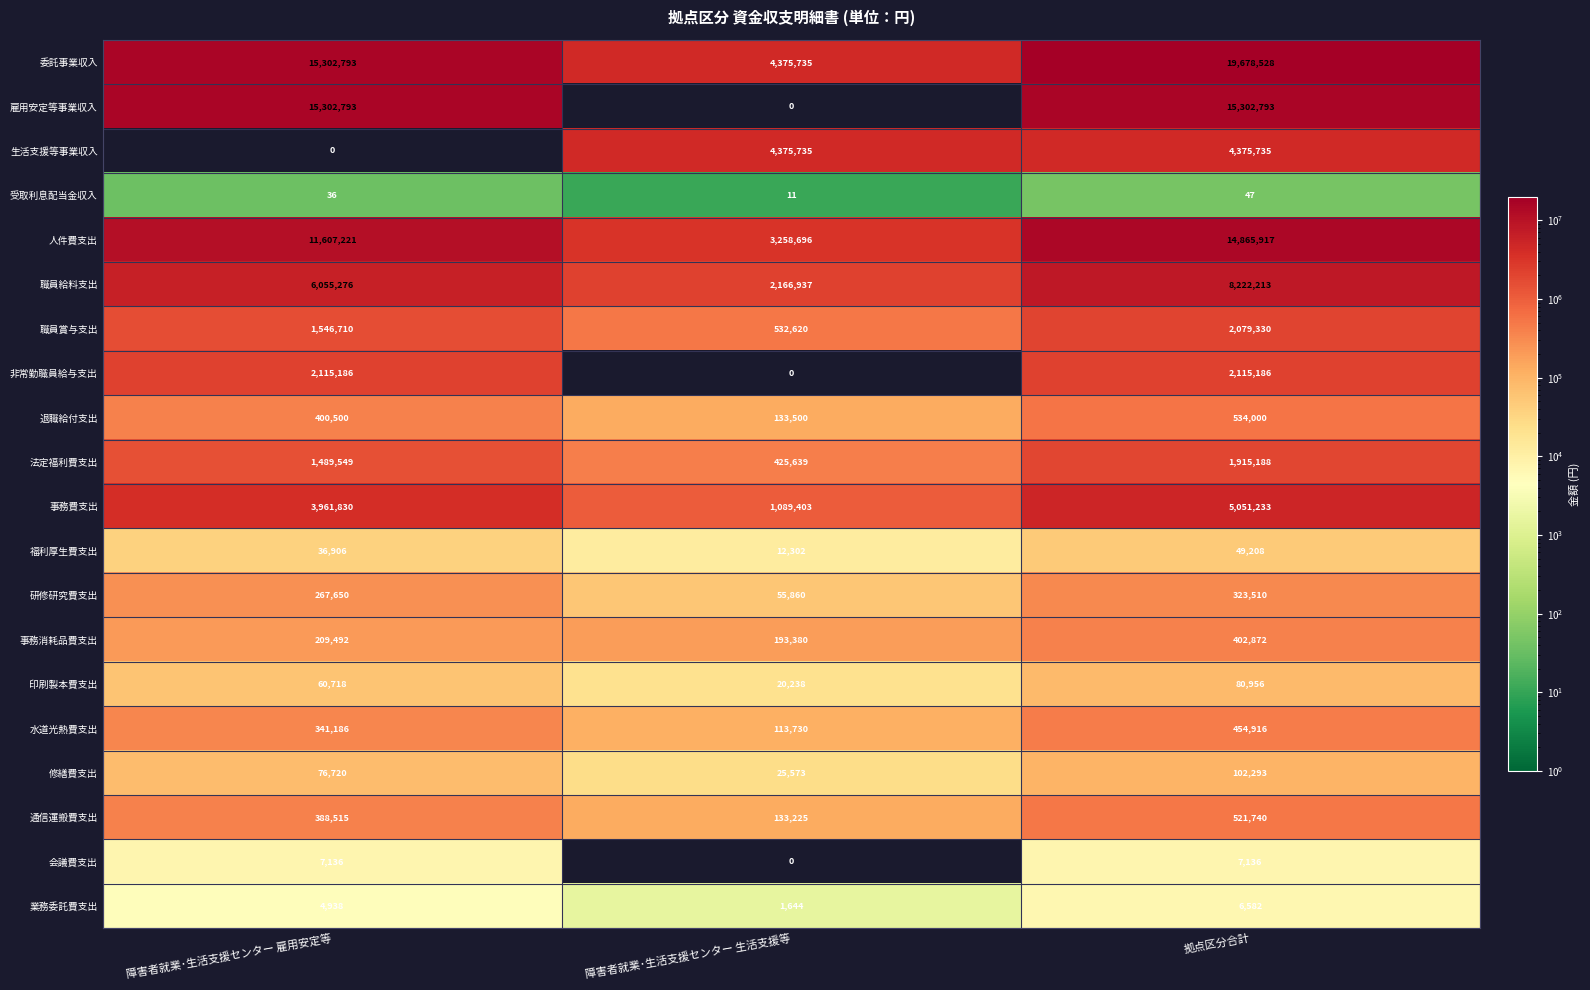

Rank the series at 拠点区分合計 from highest to lowest value.

委託事業収入, 雇用安定等事業収入, 人件費支出, 職員給料支出, 事務費支出, 生活支援等事業収入, 非常勤職員給与支出, 職員賞与支出, 法定福利費支出, 退職給付支出, 通信運搬費支出, 水道光熱費支出, 事務消耗品費支出, 研修研究費支出, 修繕費支出, 印刷製本費支出, 福利厚生費支出, 会議費支出, 業務委託費支出, 受取利息配当金収入